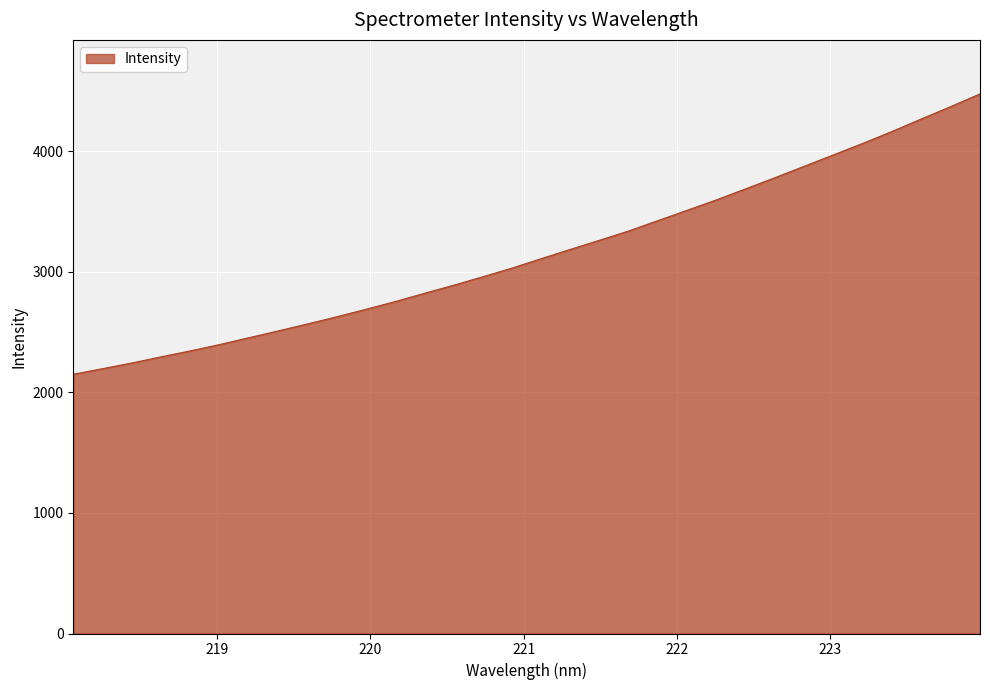

What is the greatest value displayed?

4475.9